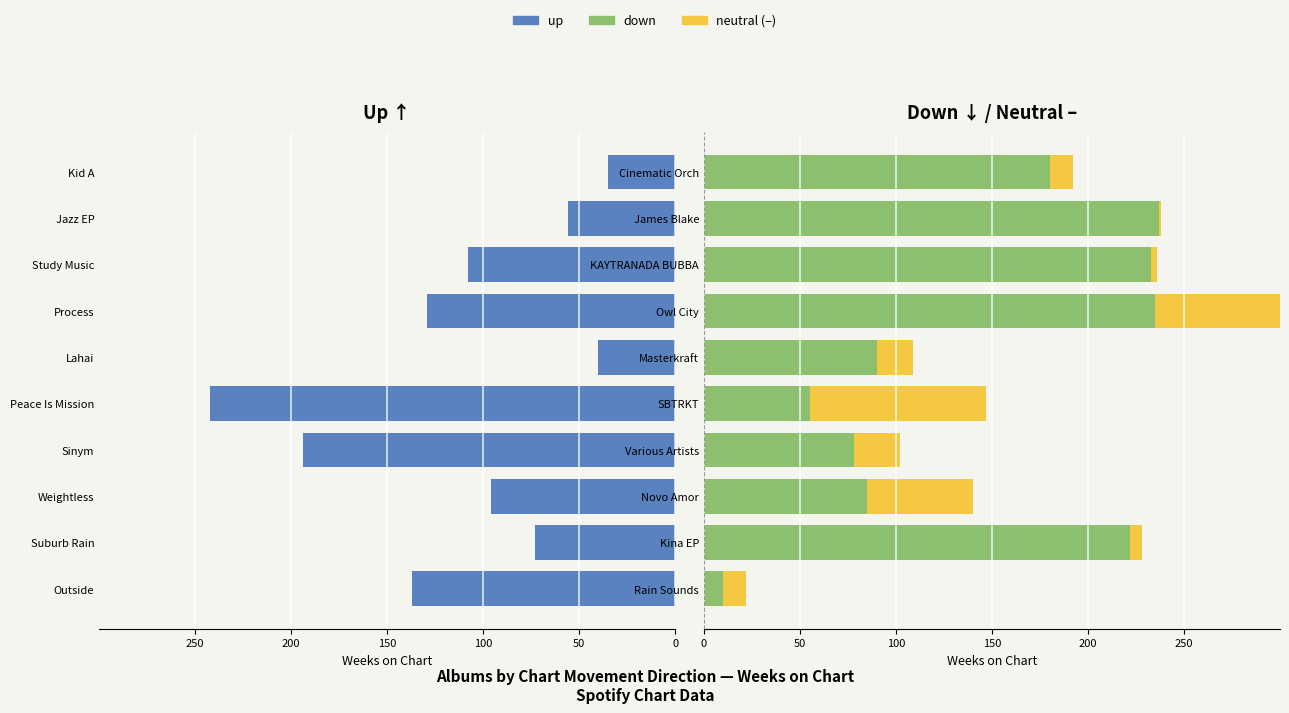

What is the highest value of the down series?

237